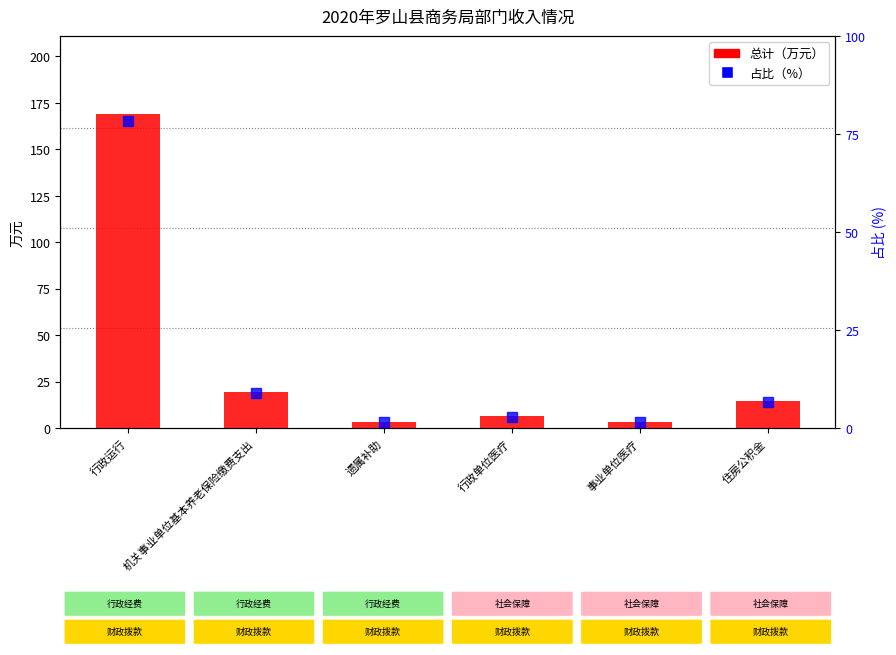

What is the sum of the 占比（%） values at 行政运行 and 事业单位医疗?

80.0